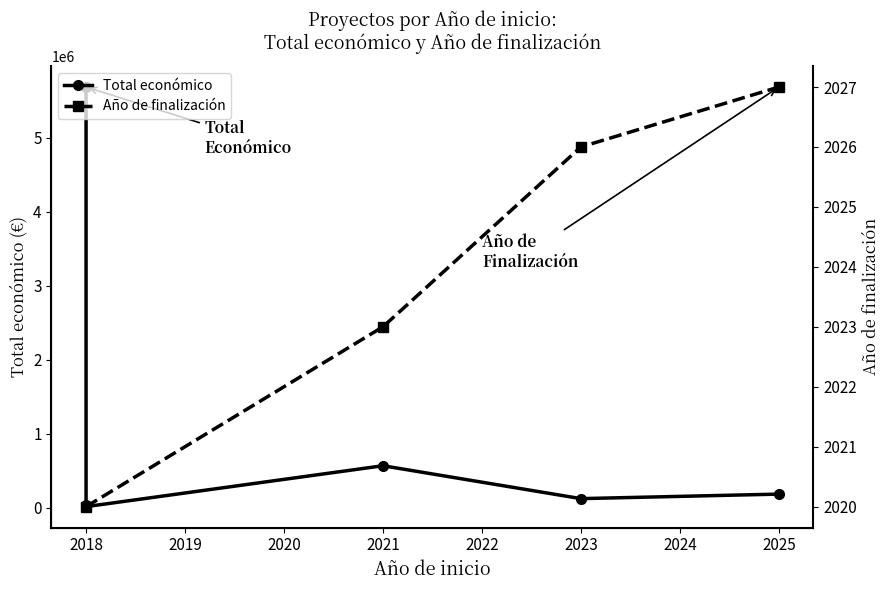

Where is the data nearest to the value 2848743?

2021